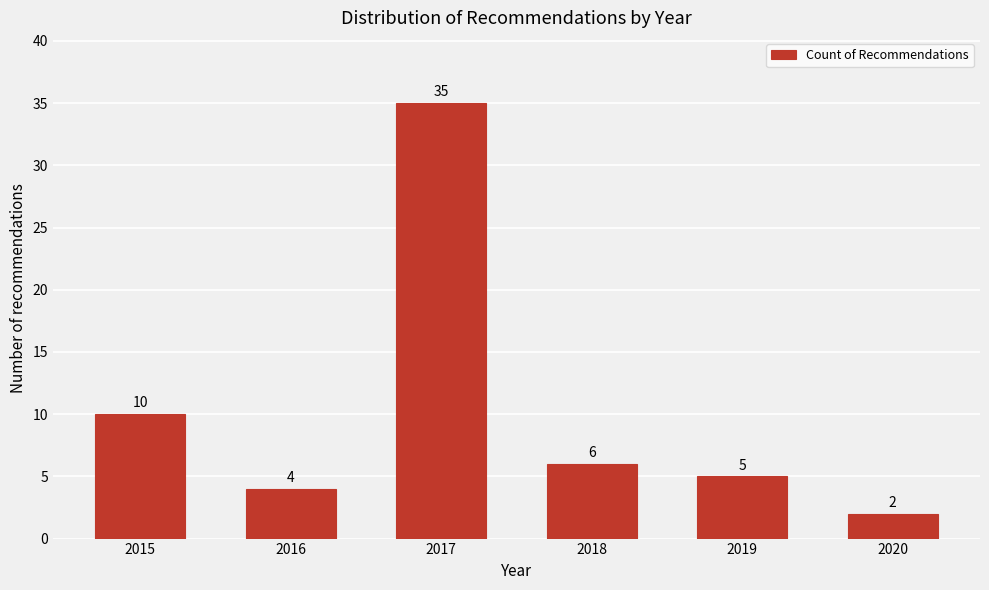

Reading right to left, list all the values displayed in this chart.

2	5	6	35	4	10